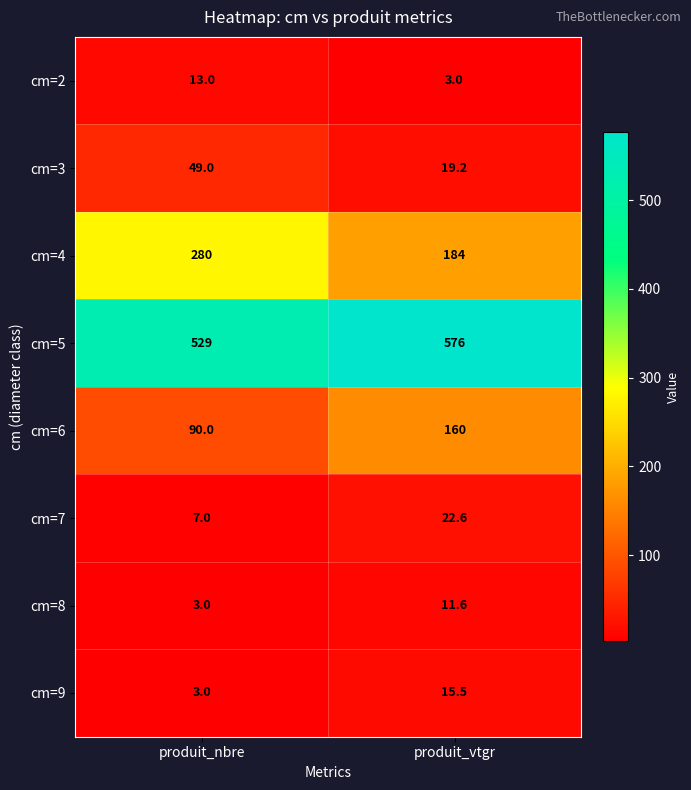

True or false: cm=7 has a value of 22.6 at produit_vtgr.

True